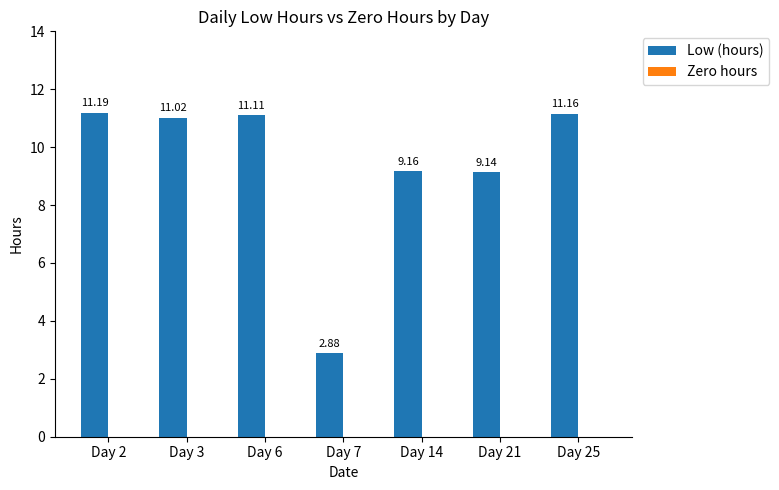

Between Day 7 and Day 6, which is larger?

Day 6